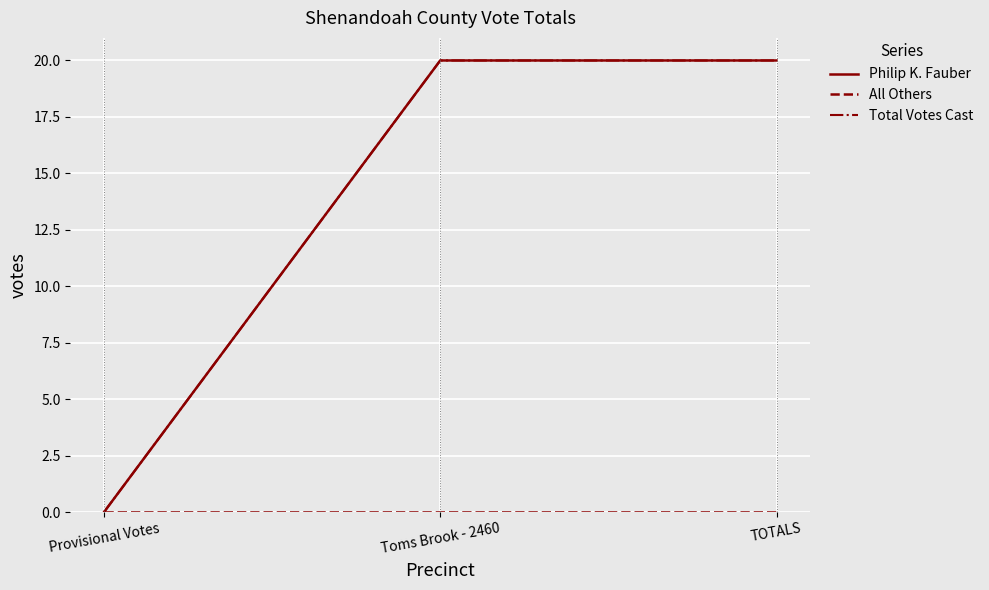

What is the maximum value shown in the chart?

20